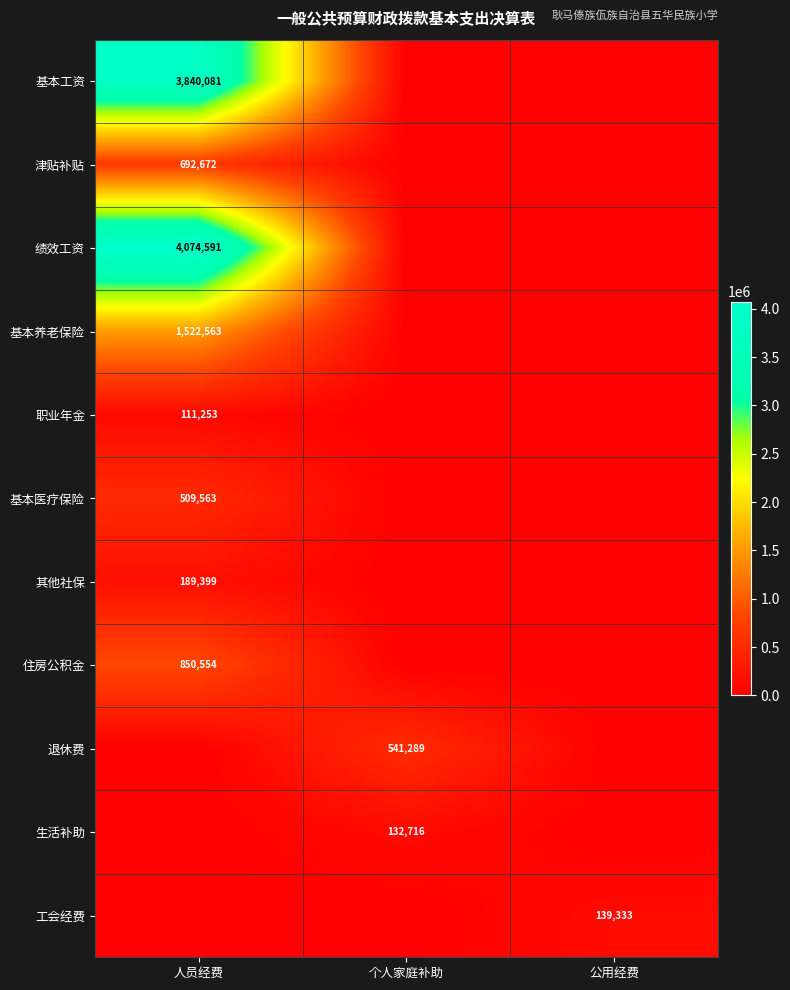

True or false: 基本工资 has a value of 3840081 at 人员经费.

True